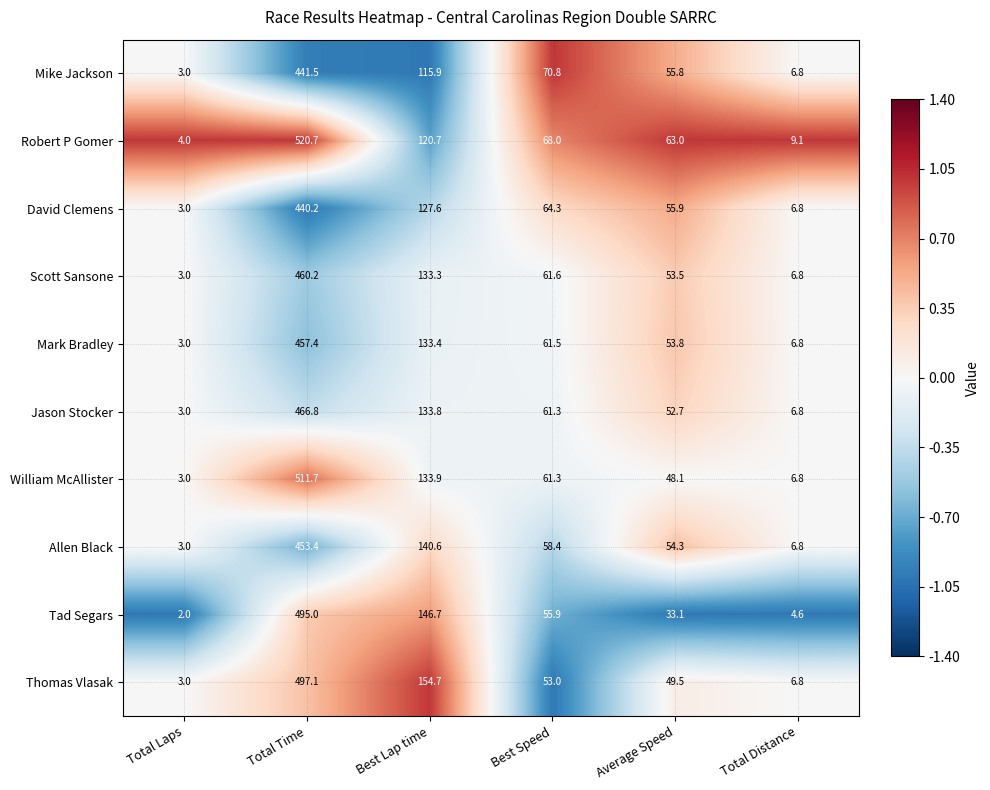

How many data points in Mark Bradley are above 61?

3